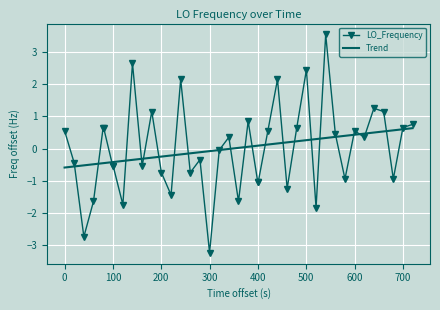

List the series in order of their peak value, highest first.

LO_Frequency, Trend